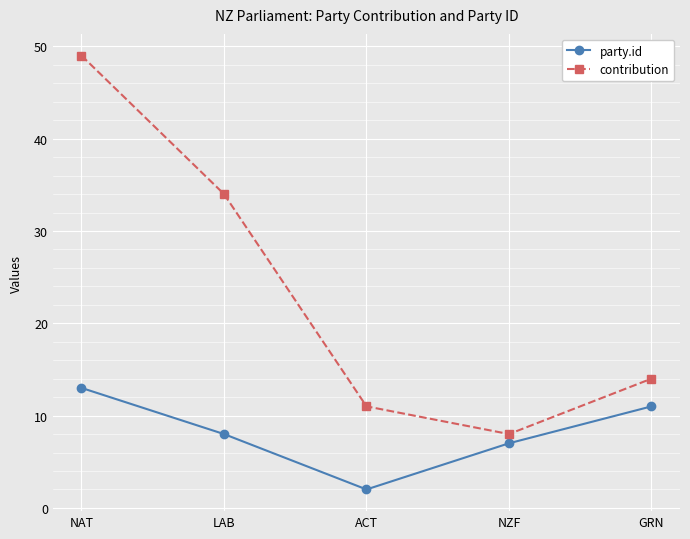

What is the label of the 2nd point from the right?

NZF